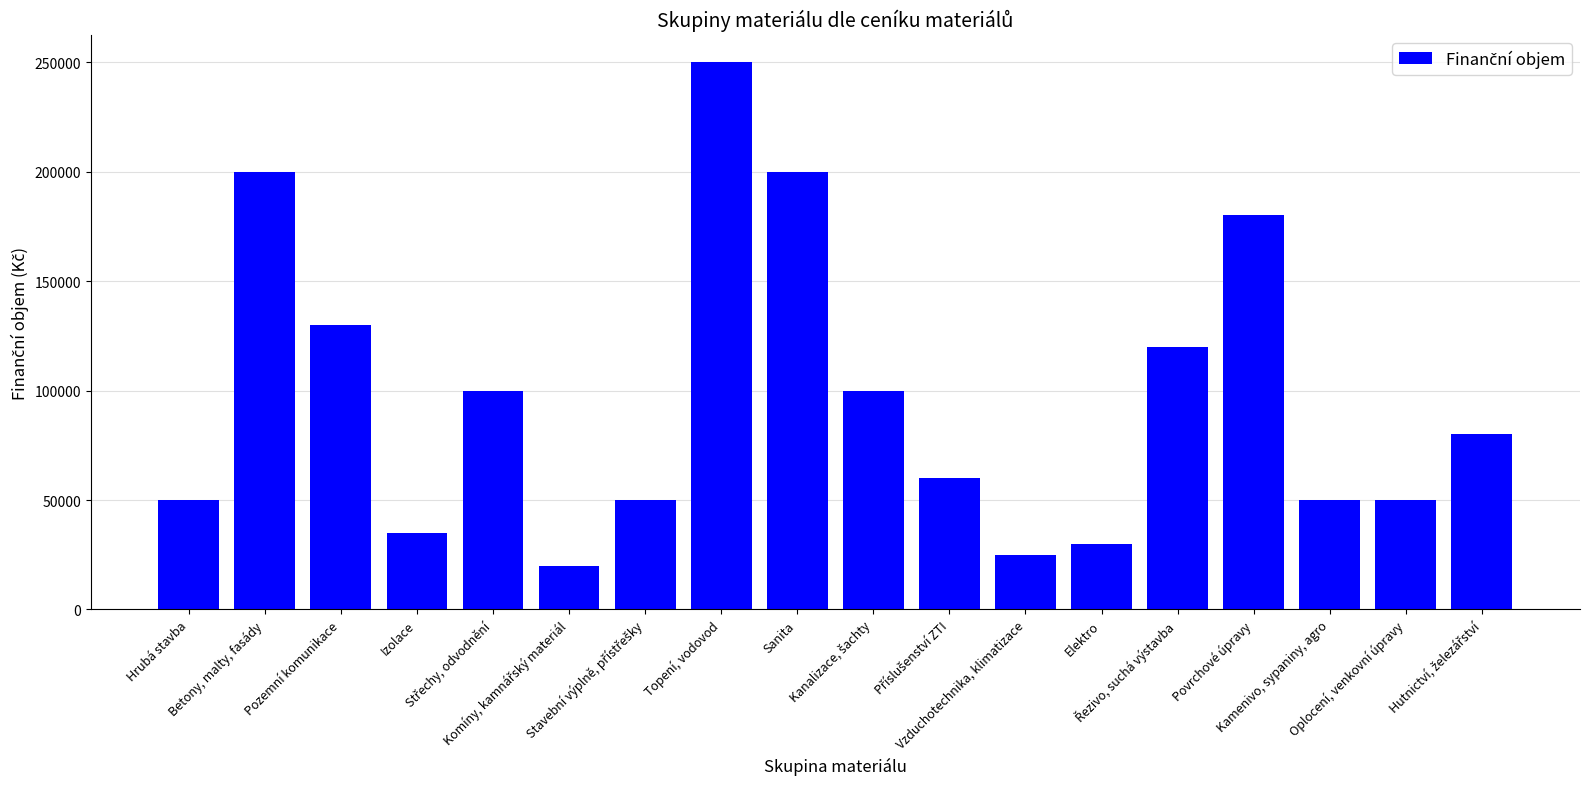

Reading left to right, what are all the values shown in this chart?

50000	200000	130000	35000	100000	20000	50000	250000	200000	100000	60000	25000	30000	120000	180000	50000	50000	80000